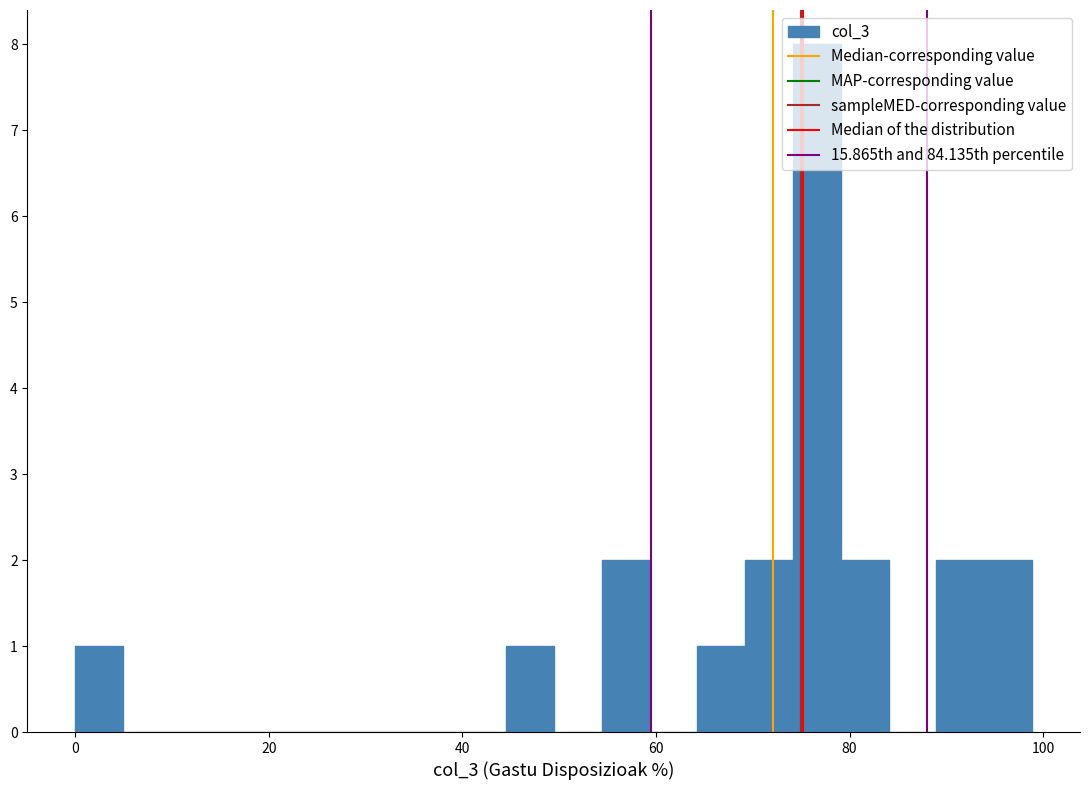

Read against the x-axis, roughly where is the centre of the tallest bar?

76